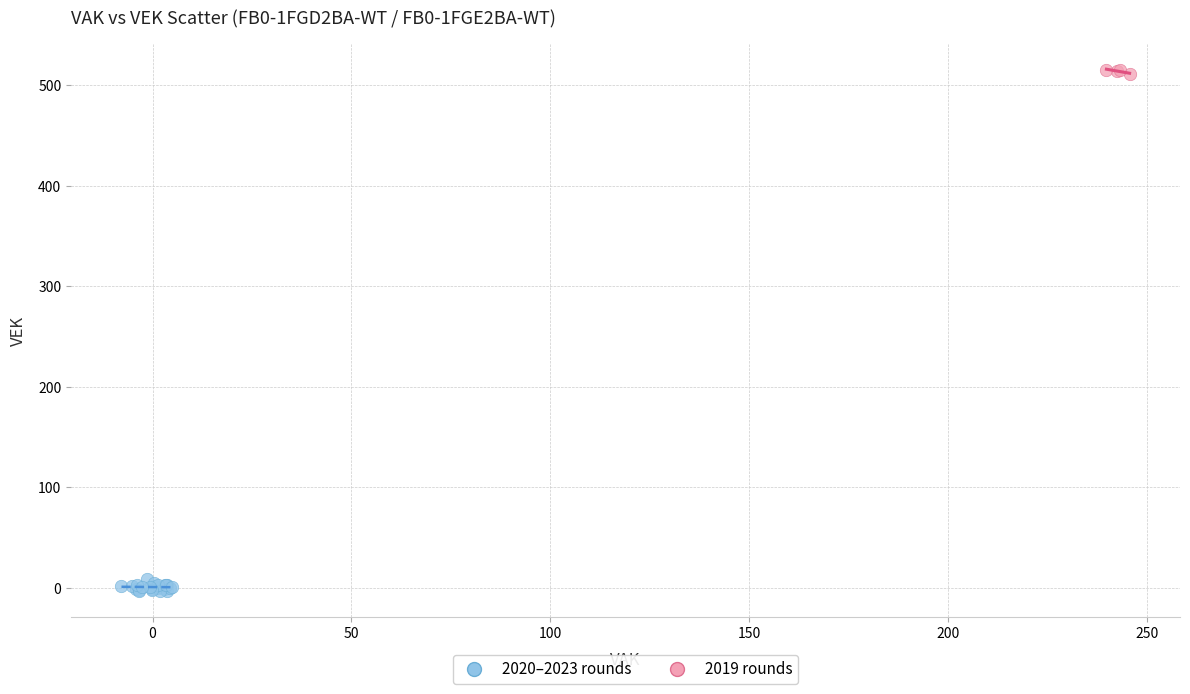

Which series has the largest Y range (max minus min)?

2020–2023 rounds